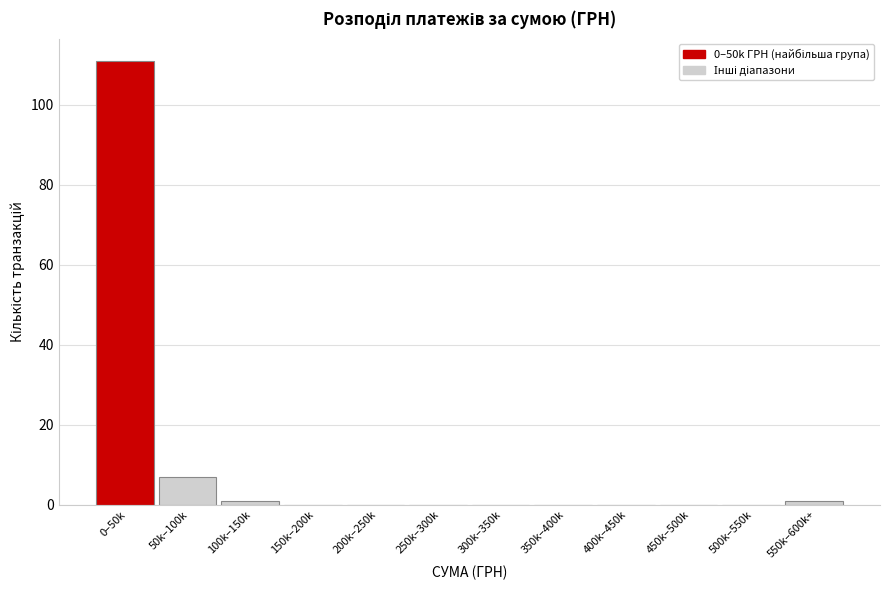

Reading left to right, what are all the values shown in this chart?

0–50k=111	50k–100k=7	100k–150k=1	150k–200k=0	200k–250k=0	250k–300k=0	300k–350k=0	350k–400k=0	400k–450k=0	450k–500k=0	500k–550k=0	550k–600k+=1